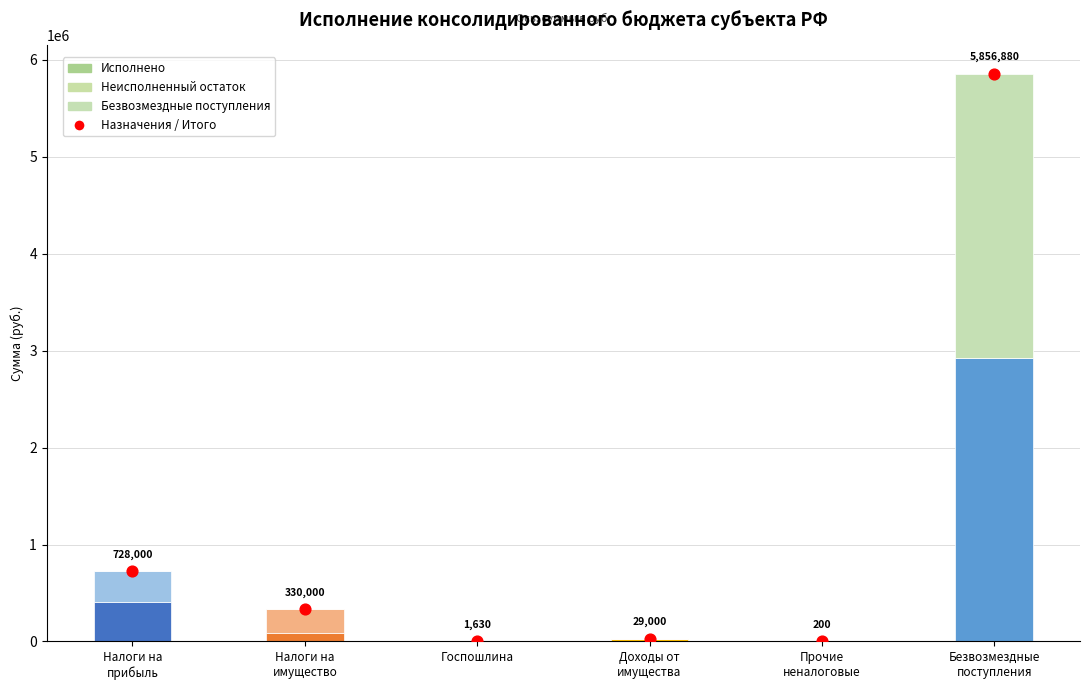

What are all the series names shown in the legend?

Исполнено, Неисполненный остаток, Безвозмездные поступления, Итого / Назначения